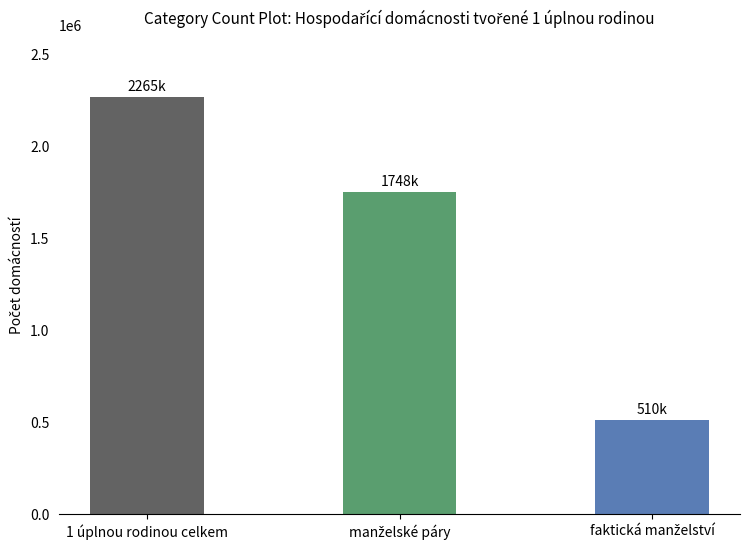

What is the smallest value displayed?

509535